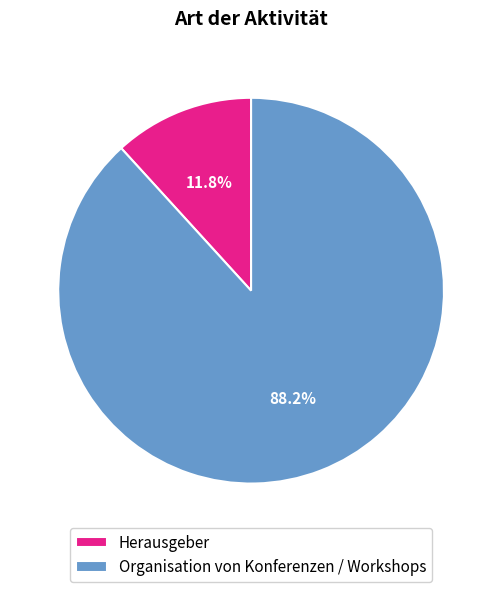

To the nearest percent, what percentage of the pie is Herausgeber?

12%